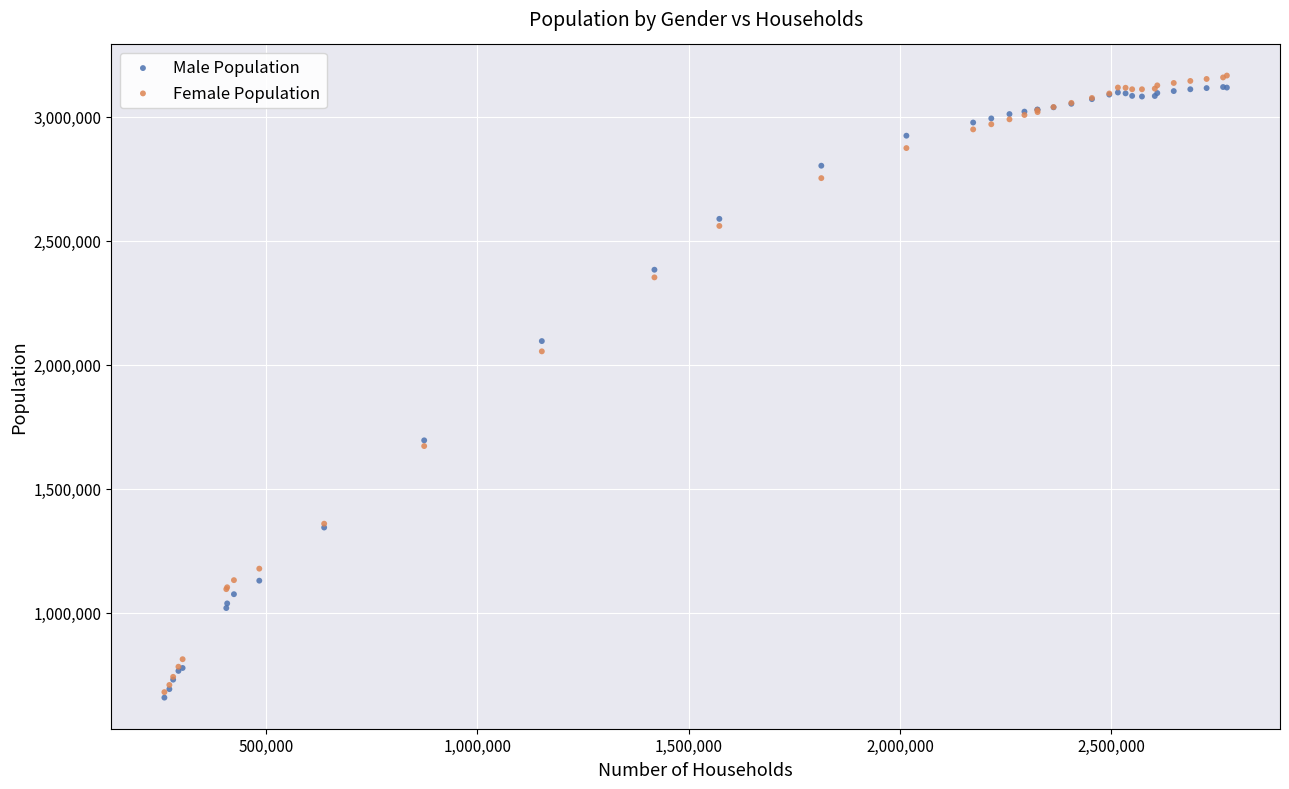

In the Female Population series, what Y value is closest to 1922840?

2053852